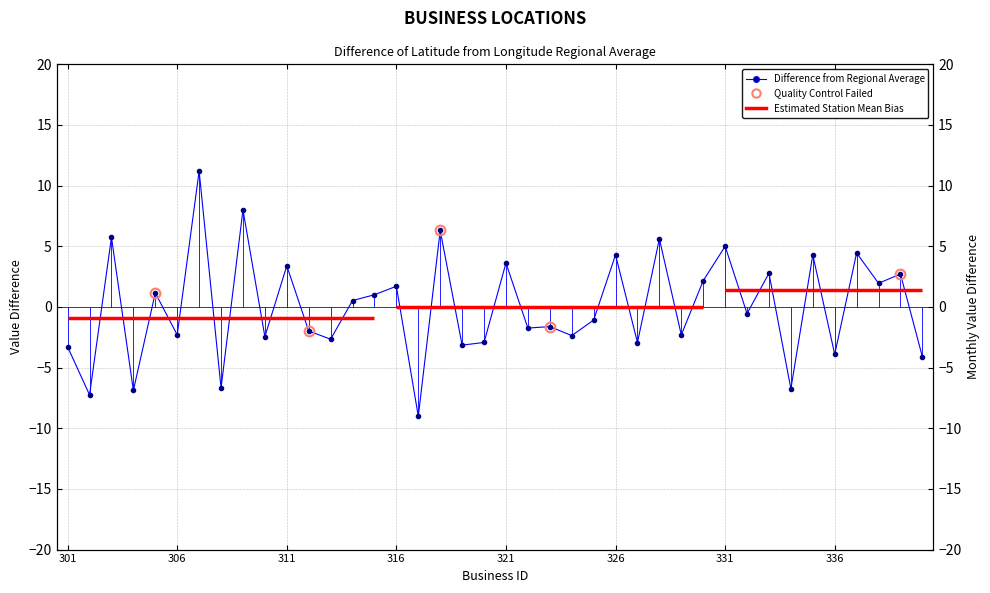

The chart shows a value of -5.4 at 301. True or false?

False